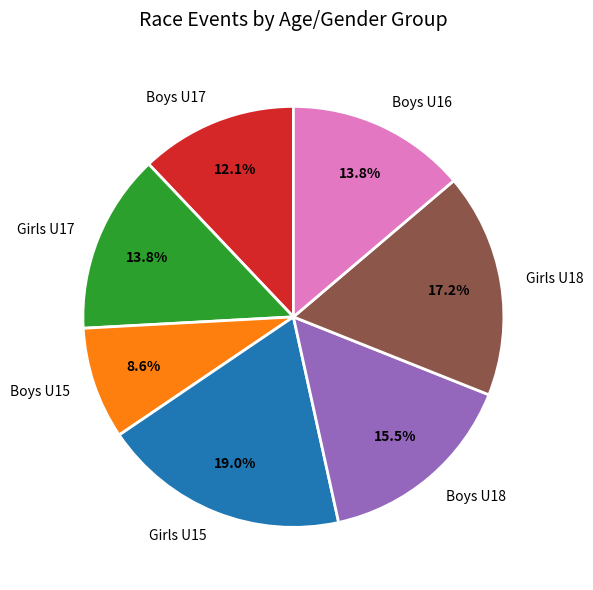

Is there any slice that represents more than half of the pie?

No